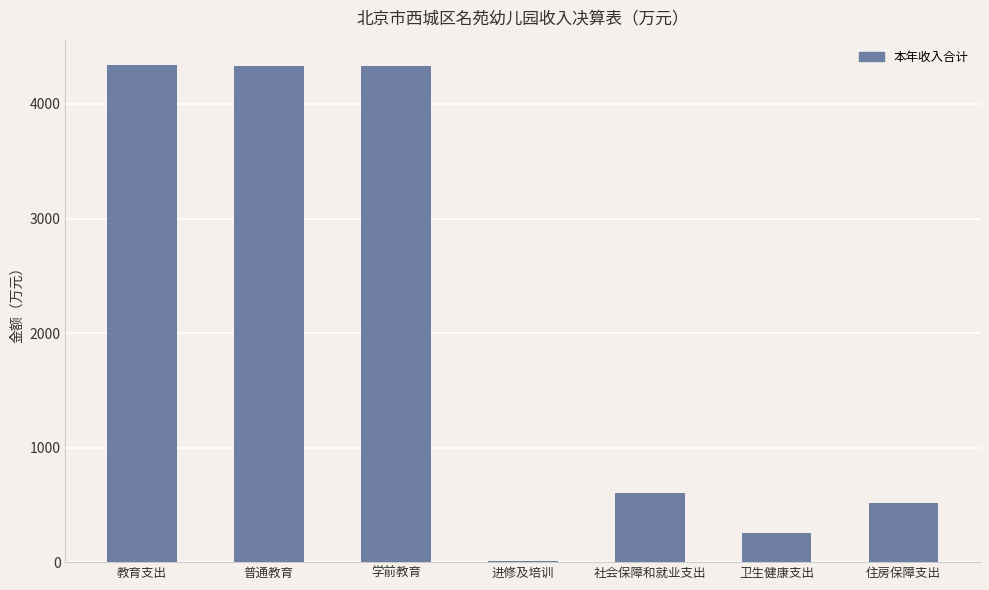

Count the number of values greater than 601.

4